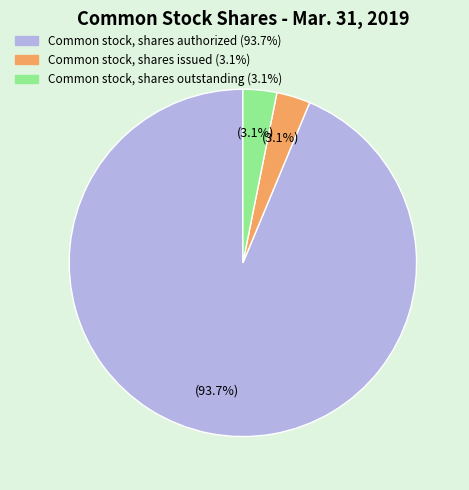

Count the number of slices in the pie.

3